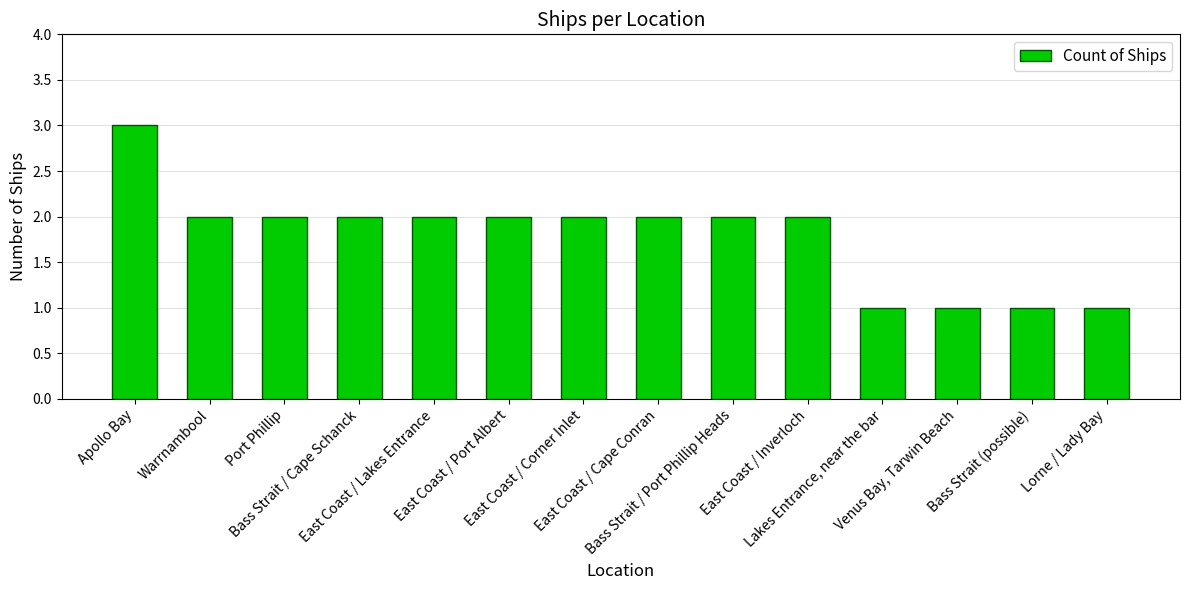

Reading left to right, extract all data points from this chart.

Apollo Bay=3	Warrnambool=2	Port Phillip=2	Bass Strait / Cape Schanck=2	East Coast / Lakes Entrance=2	East Coast / Port Albert=2	East Coast / Corner Inlet=2	East Coast / Cape Conran=2	Bass Strait / Port Phillip Heads=2	East Coast / Inverloch=2	Lakes Entrance, near the bar=1	Venus Bay, Tarwin Beach=1	Bass Strait (possible)=1	Lorne / Lady Bay=1